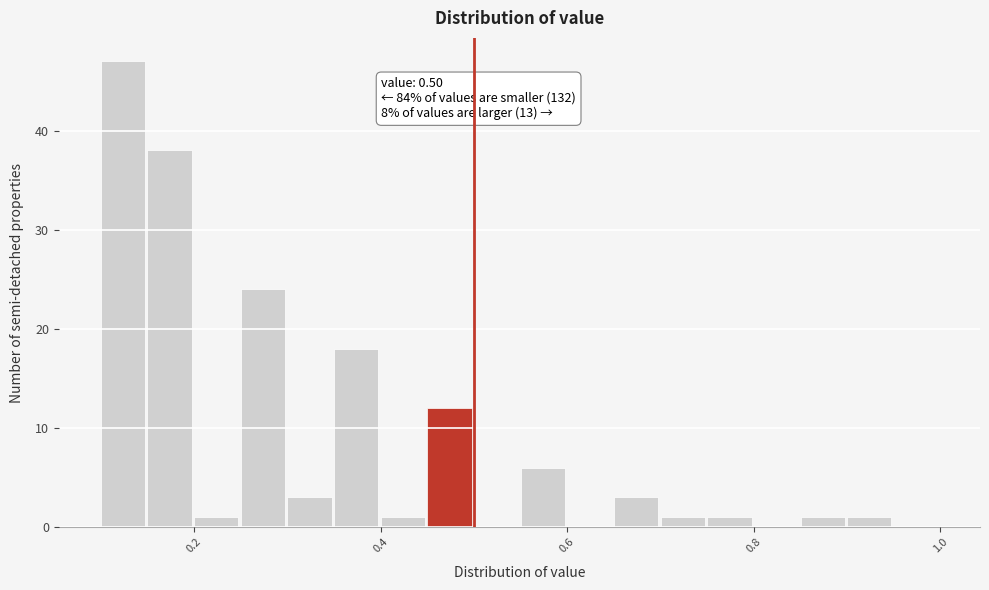

Around what value on the x-axis is the tallest bar? Give the approximate position of its centre, as read against the axis.

0.12